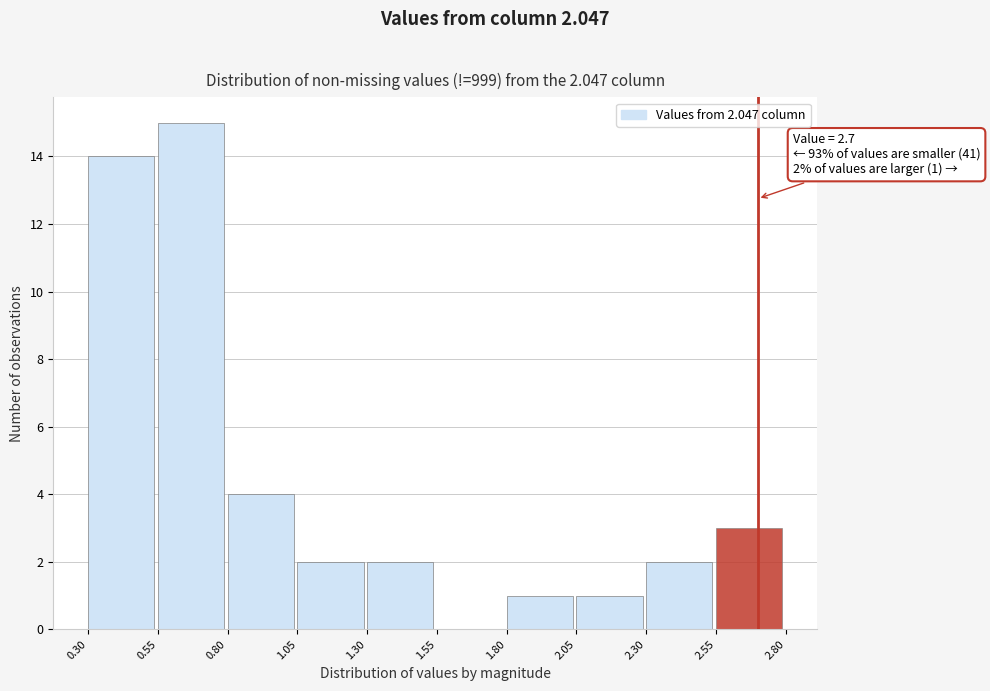

Which range on the x-axis has the tallest bar?

0.55 to 0.80